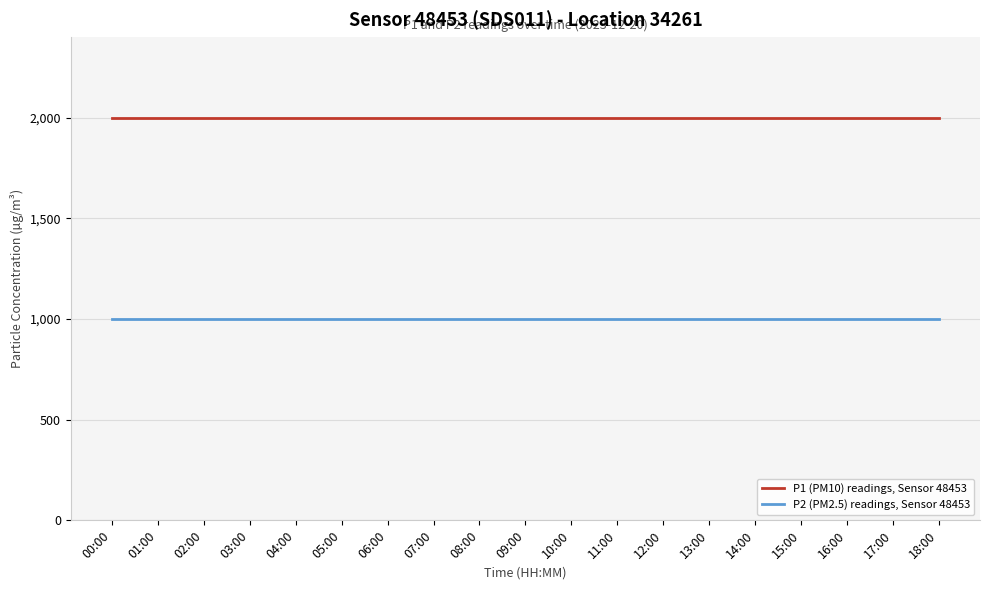

What is the lowest value of the P1 (PM10) readings, Sensor 48453 series?

1999.9